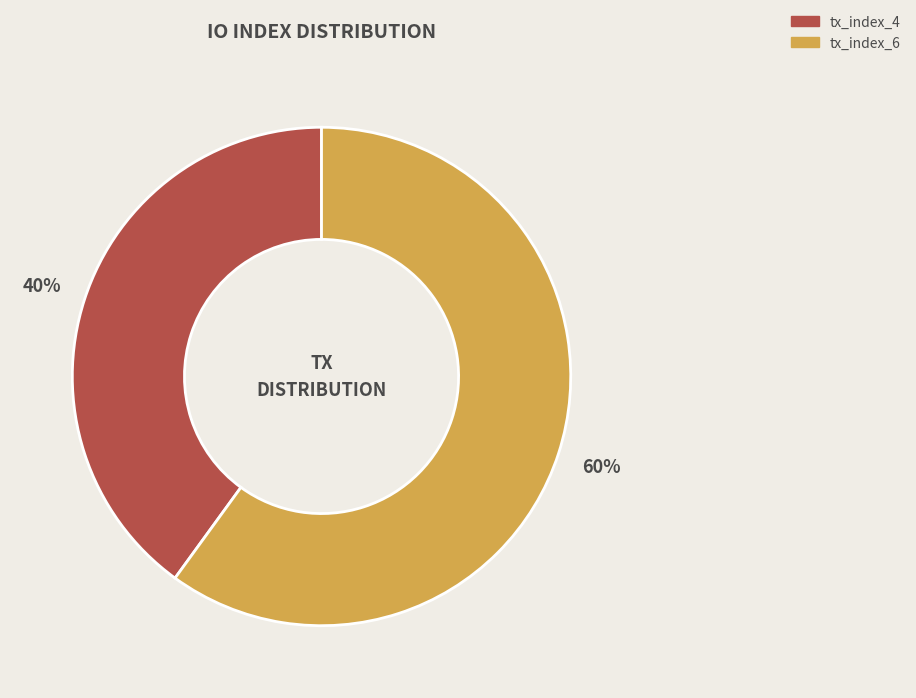

Rank the categories by value from highest to lowest.

tx_index_6, tx_index_4